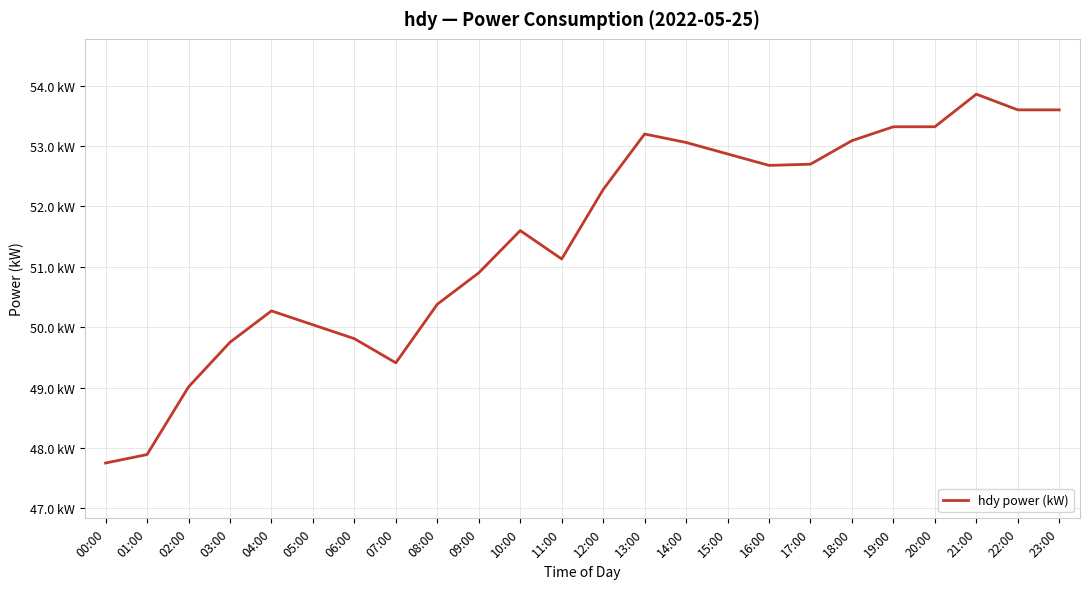

Which label corresponds to the smallest value in the chart?

00:00